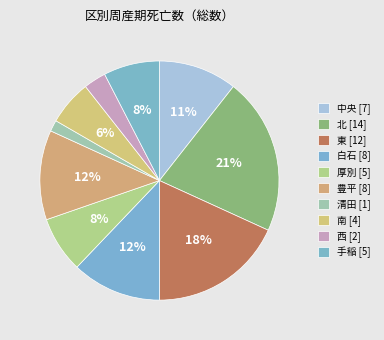

To the nearest percent, what portion does 中央 represent?

11%